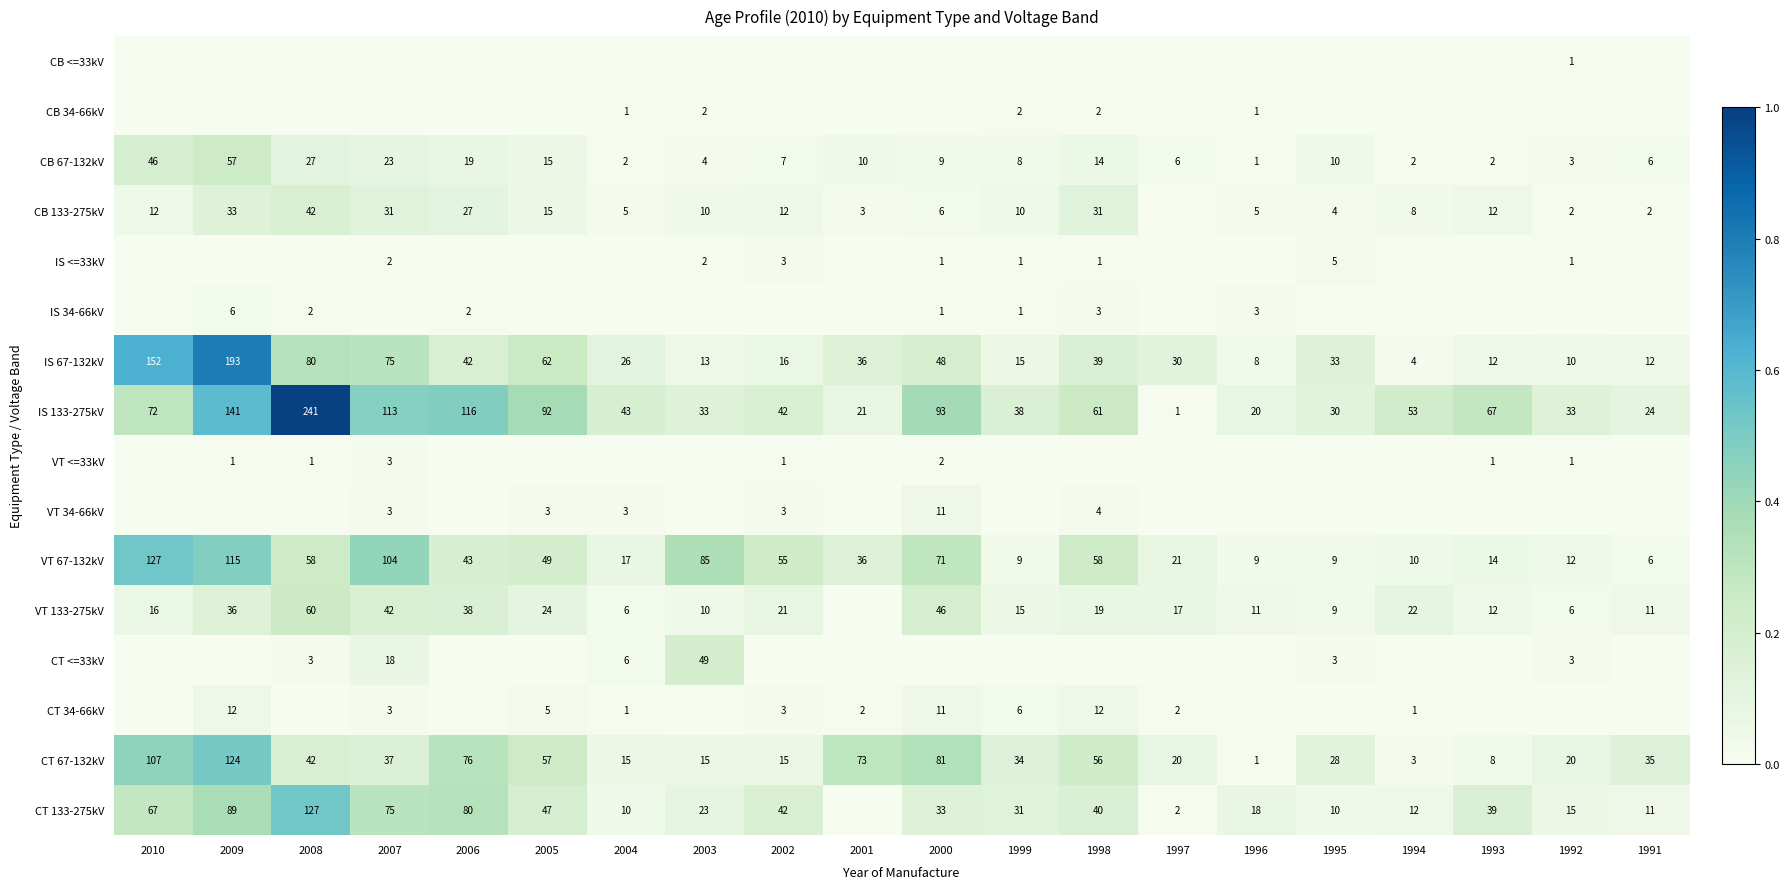

Which has a higher value, 2007 or 1997?

2007